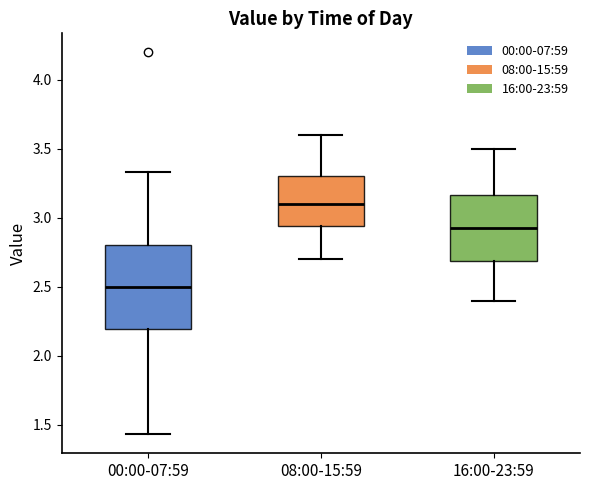

Reading left to right, transcribe this box plot: for each box, give where its median line is, the range the box spans, and where its two whiskers end, as read against the y-axis. The values are not printed on the chart, so give them approximately, as read against the axis.

00:00-07:59: median 2.50, box 2.20 to 2.80, whiskers 1.45 to 3.35
08:00-15:59: median 3.10, box 2.95 to 3.30, whiskers 2.70 to 3.60
16:00-23:59: median 2.95, box 2.70 to 3.15, whiskers 2.40 to 3.50